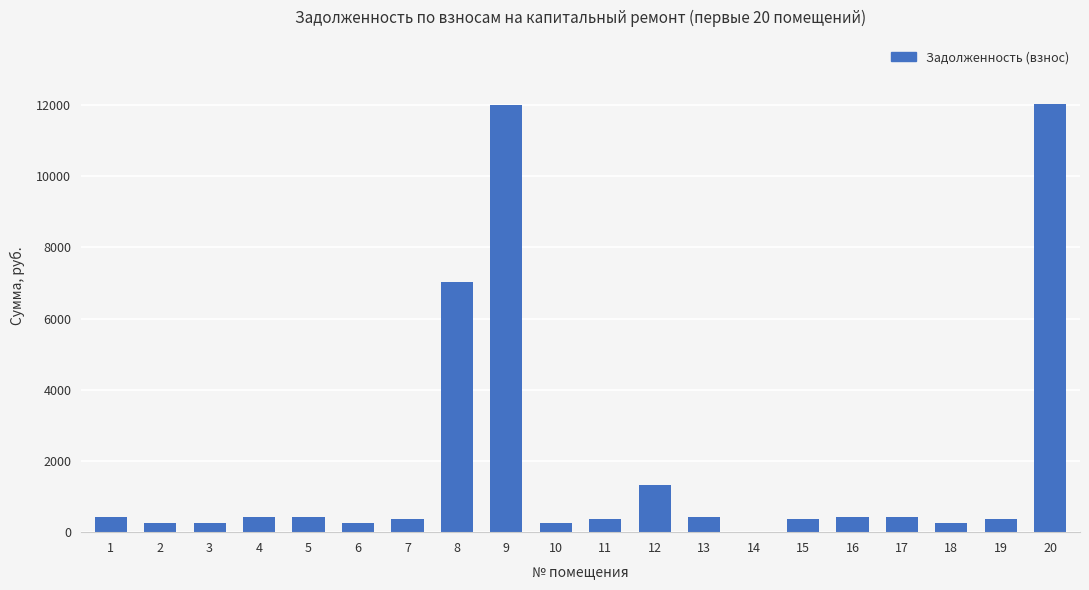

What is the greatest value displayed?

12029.4